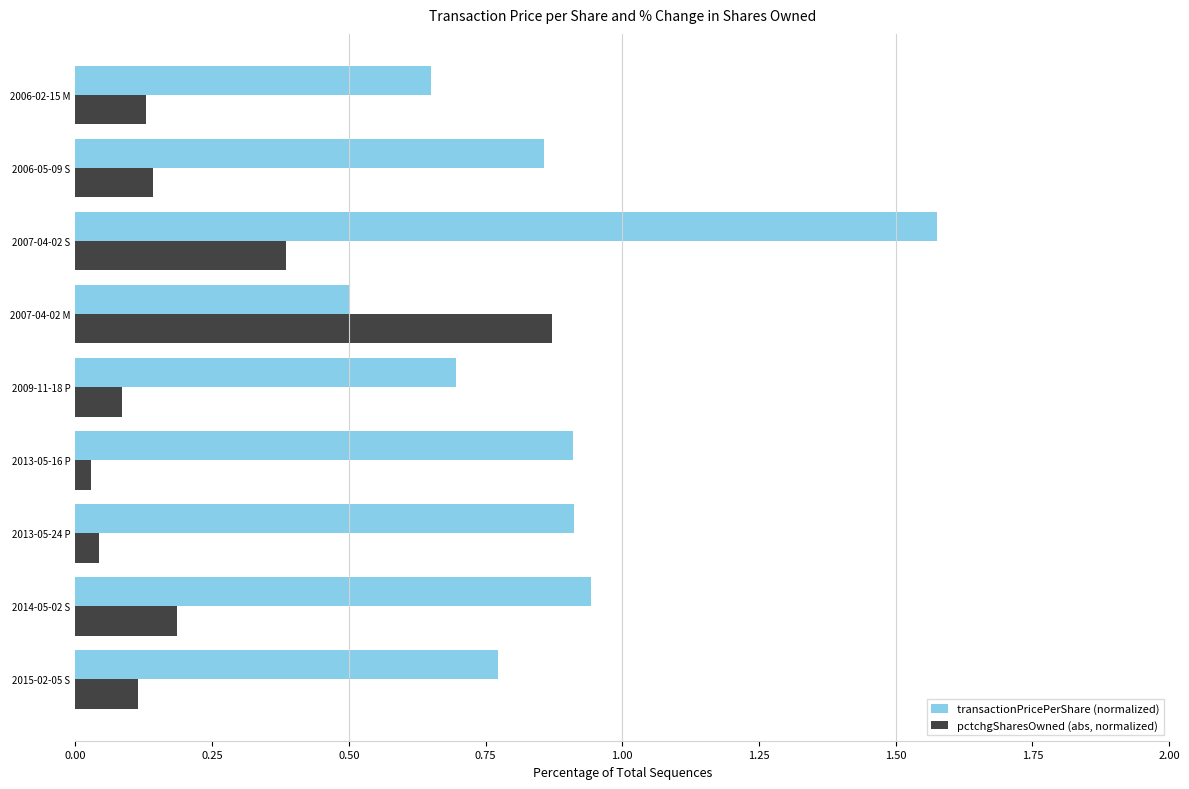

Which series has the largest total across all categories?

transactionPricePerShare (normalized)